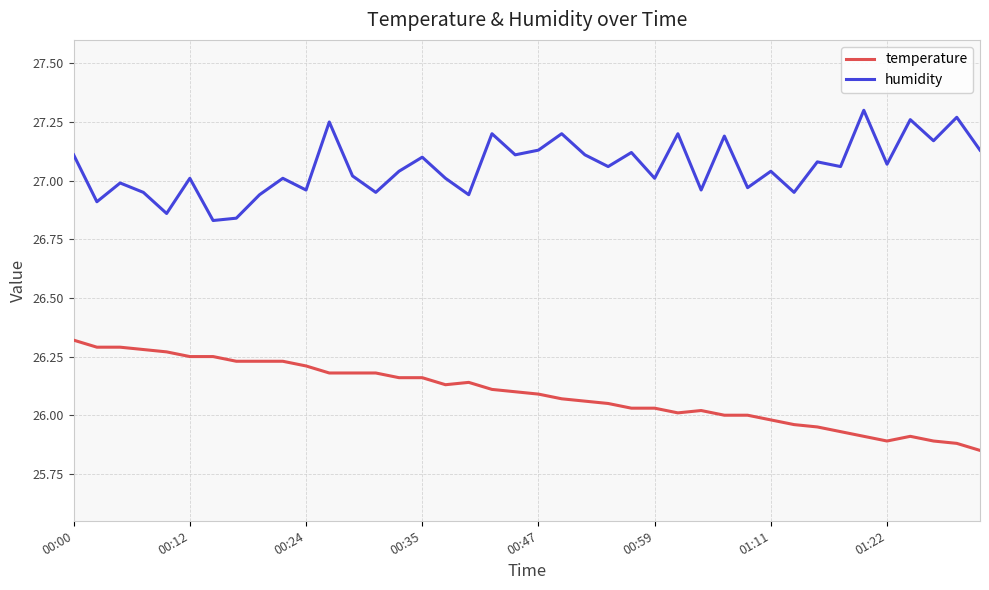

True or false: temperature and humidity cross at least once.

False